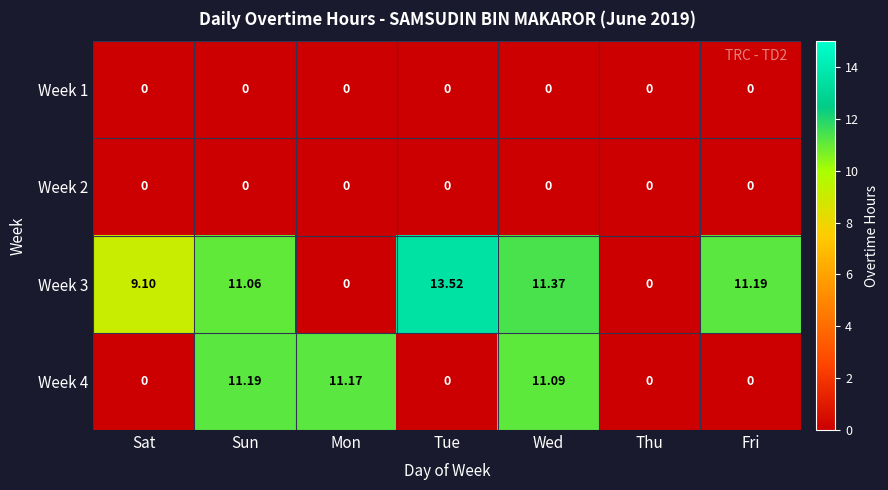

Which series has the largest range (max minus min)?

Week 3